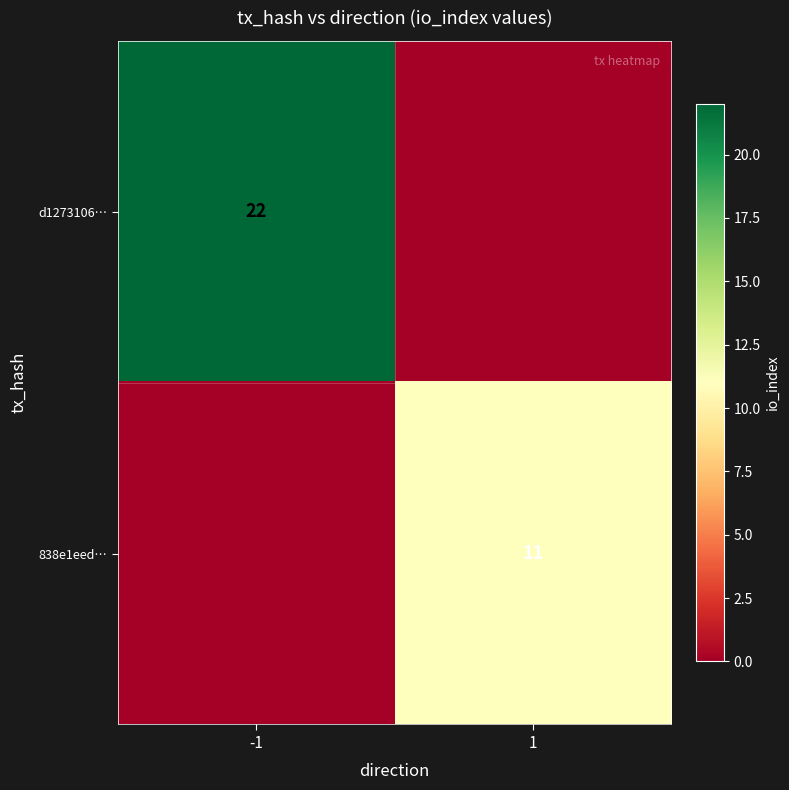

The d1273106… series shows 22 at -1. True or false?

True